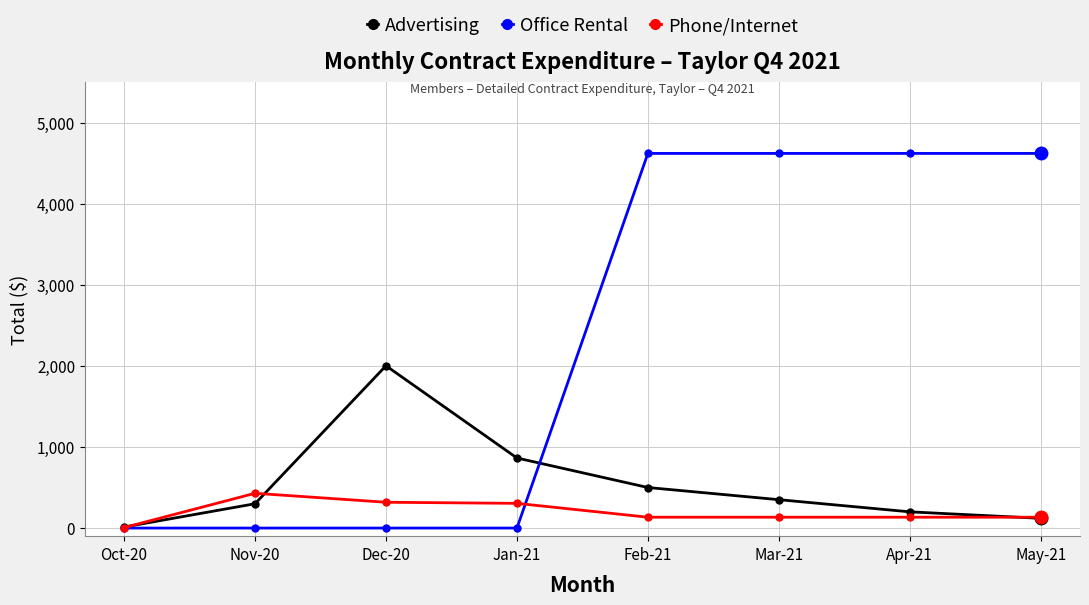

What is the maximum value for Office Rental?

4620.0